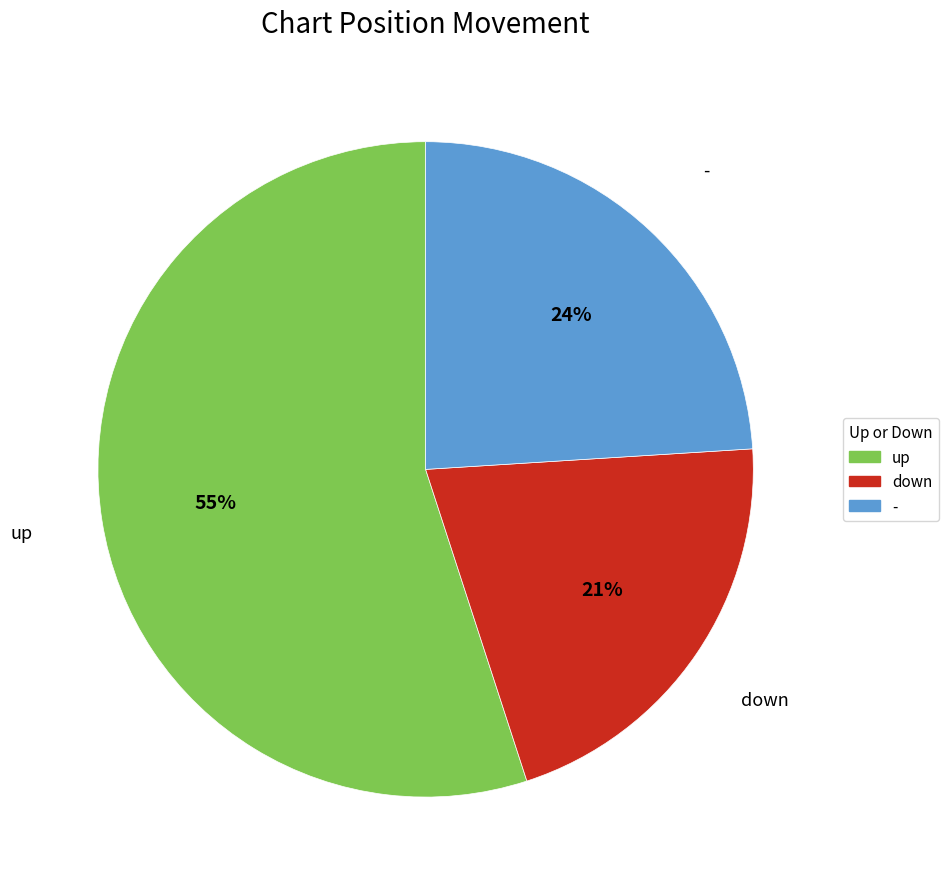

Which category has the biggest portion of the pie?

up